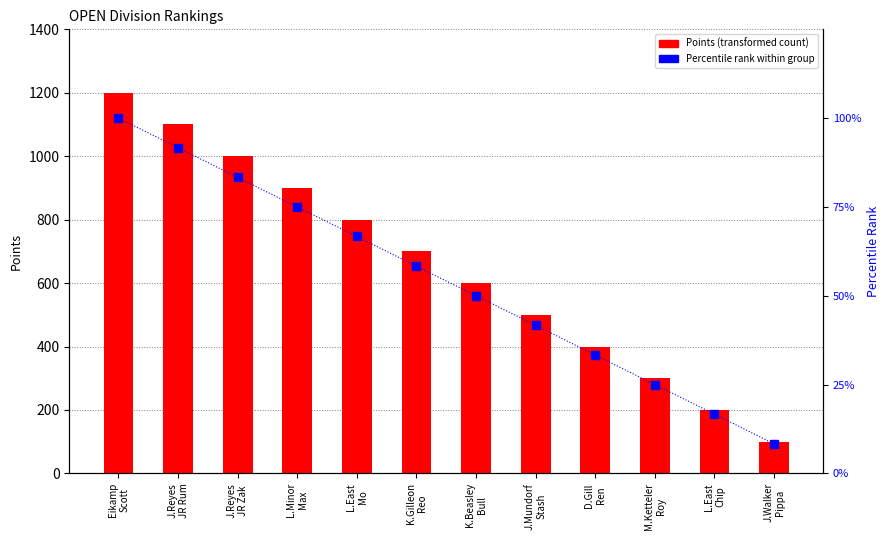

Reading right to left, extract all data points from this chart.

Points: J.Walker
Pippa=100.0	L.East
Chip=200.0	M.Ketteler
Roy=300.0	D.Gill
Ren=400.0	J.Mundorf
Stash=500.0	K.Beasley
Bull=600.0	K.Gilleon
Reo=700.0	L.East
Mo=800.0	L.Minor
Max=900.0	J.Reyes
JR Zak=1000.0	J.Reyes
JR Rum=1100.0	Eikamp
Scott=1200.0
Percentile Rank within group: J.Walker
Pippa=8.3	L.East
Chip=16.7	M.Ketteler
Roy=25.0	D.Gill
Ren=33.3	J.Mundorf
Stash=41.7	K.Beasley
Bull=50.0	K.Gilleon
Reo=58.3	L.East
Mo=66.7	L.Minor
Max=75.0	J.Reyes
JR Zak=83.3	J.Reyes
JR Rum=91.7	Eikamp
Scott=100.0